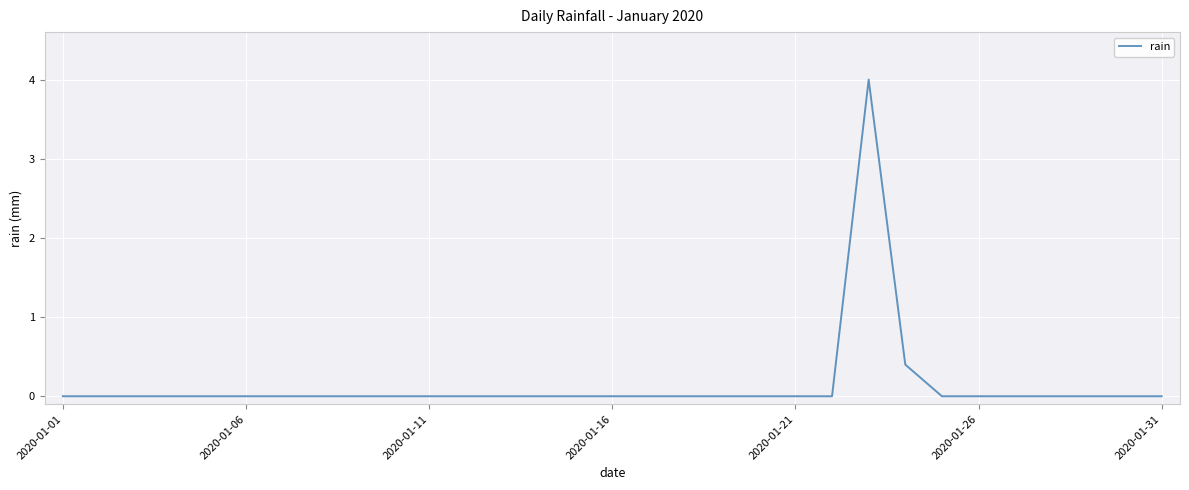

How many lines are shown in the chart?

1